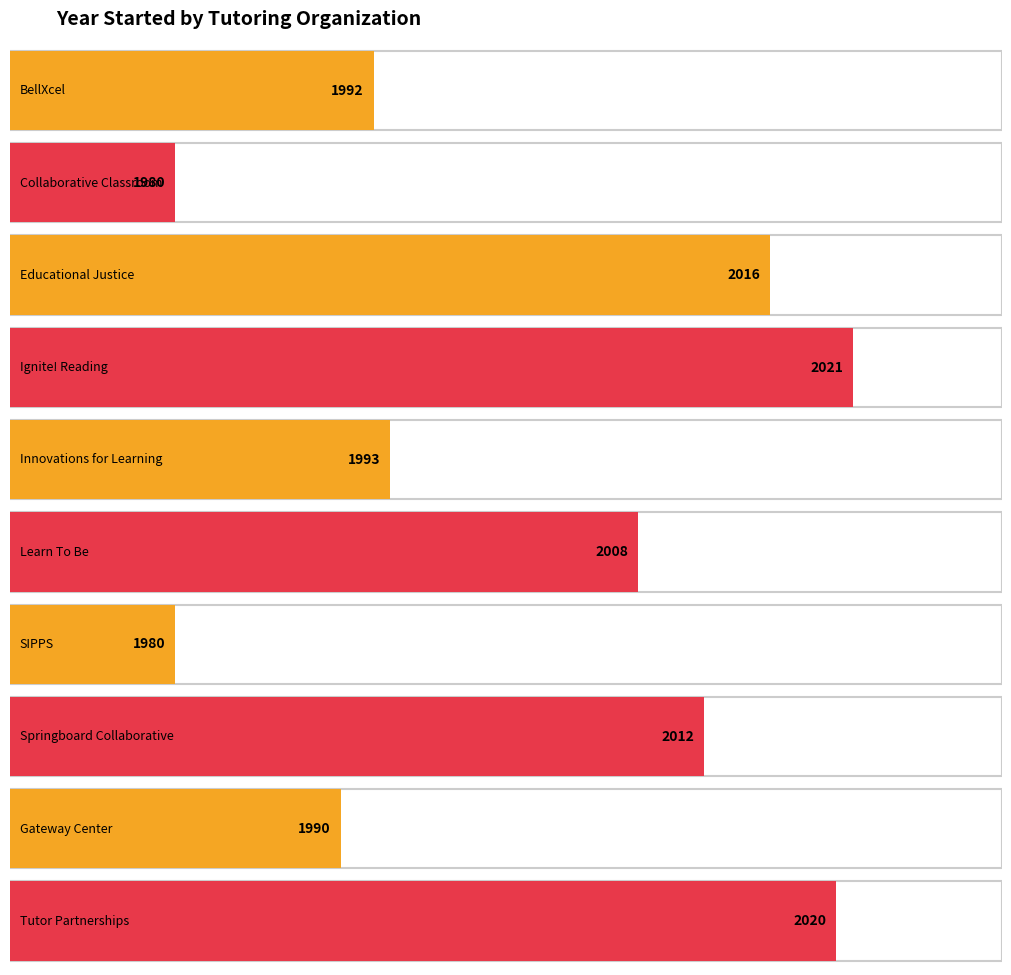

Which category has the lowest value across all series?

Collaborative Classroom